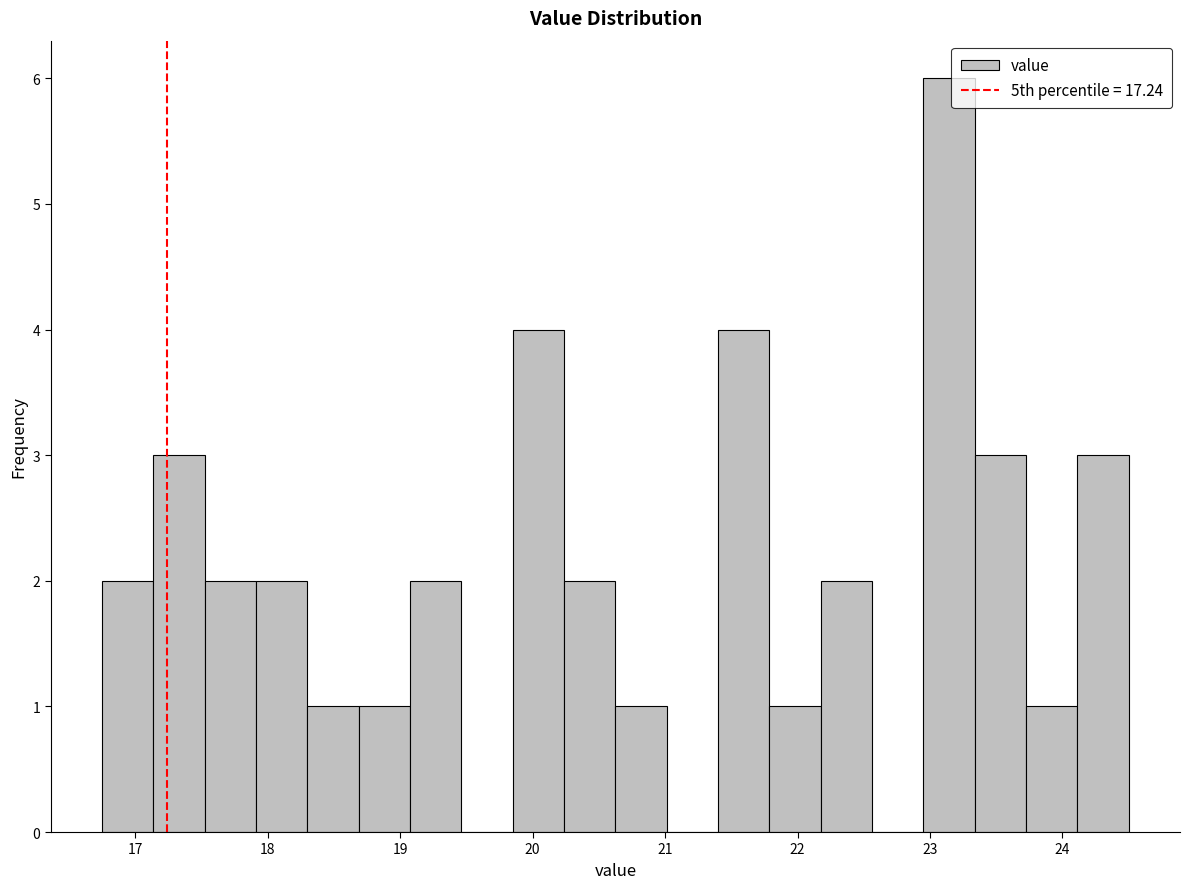

Read against the x-axis, roughly where is the centre of the tallest bar?

23.1